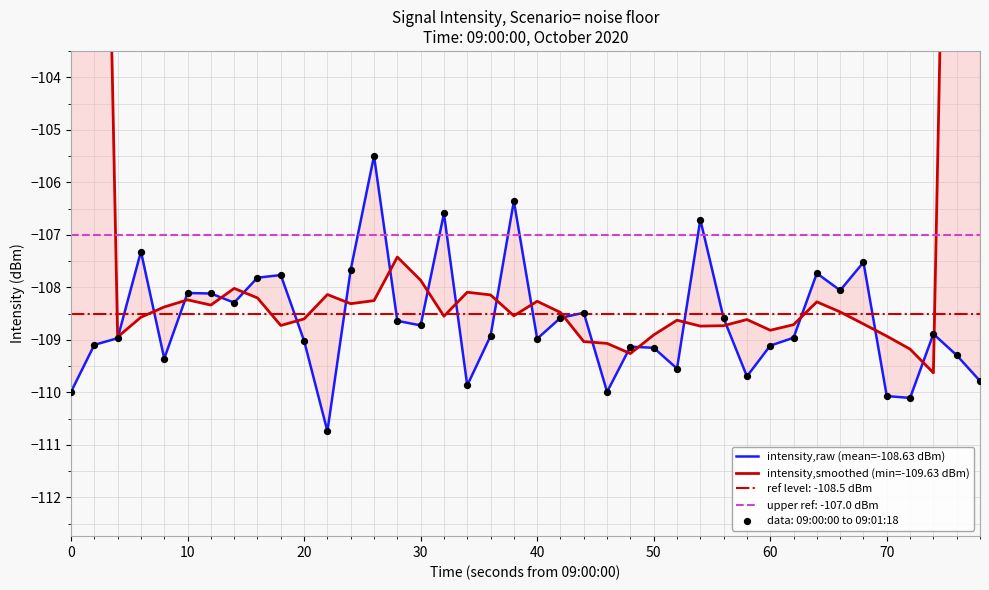

Which series contains the highest Y value?

intensity,smoothed (min=-109.63 dBm)